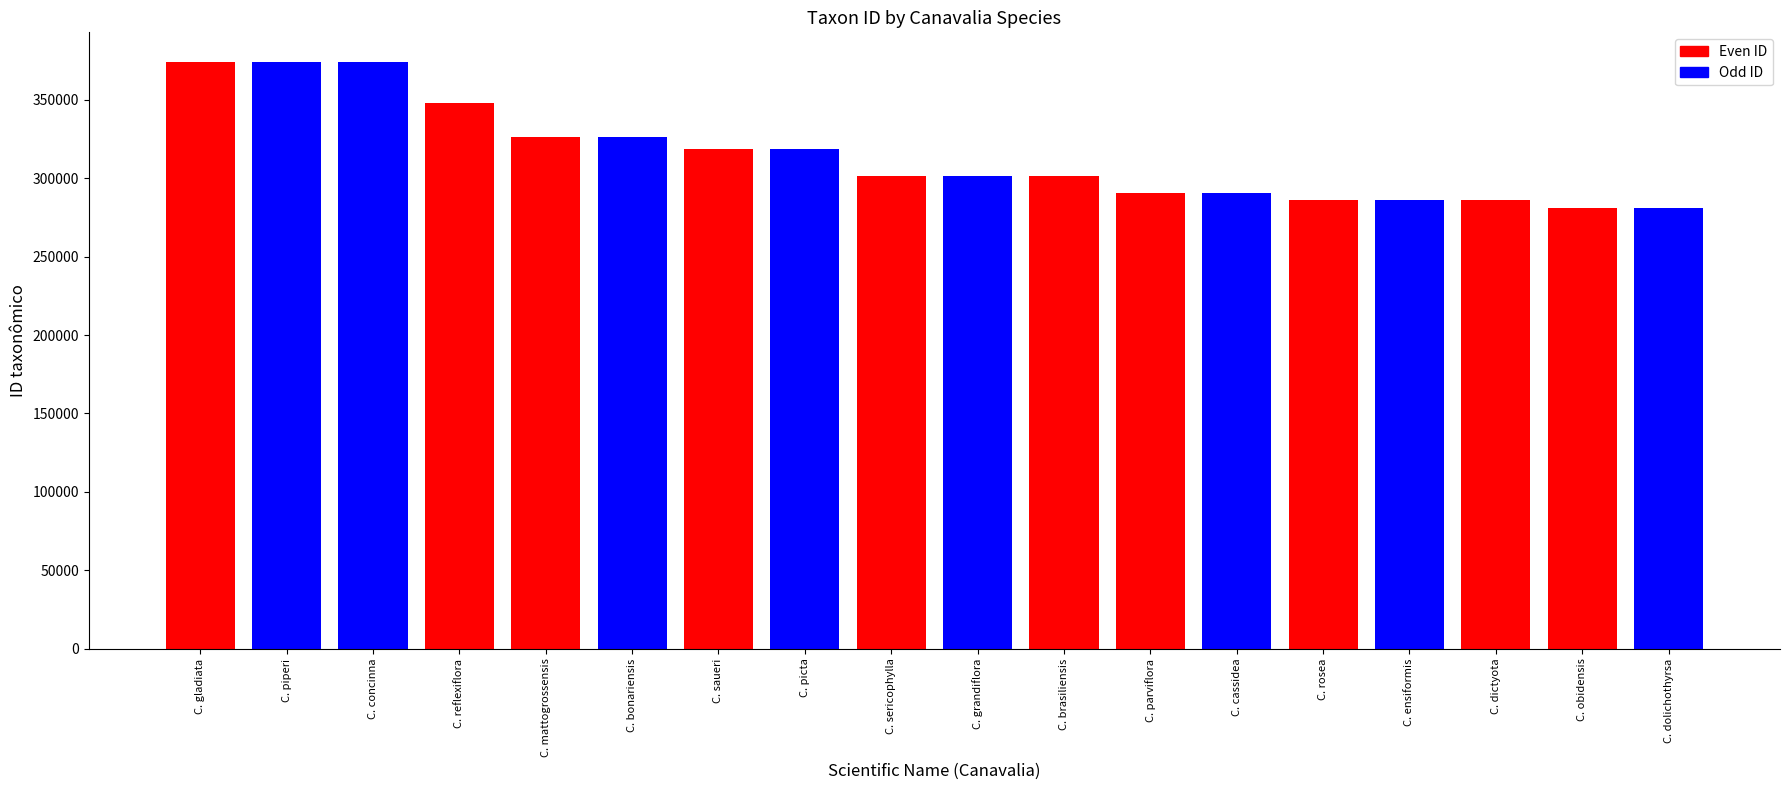

What is the difference between the maximum and second lowest values?

92944